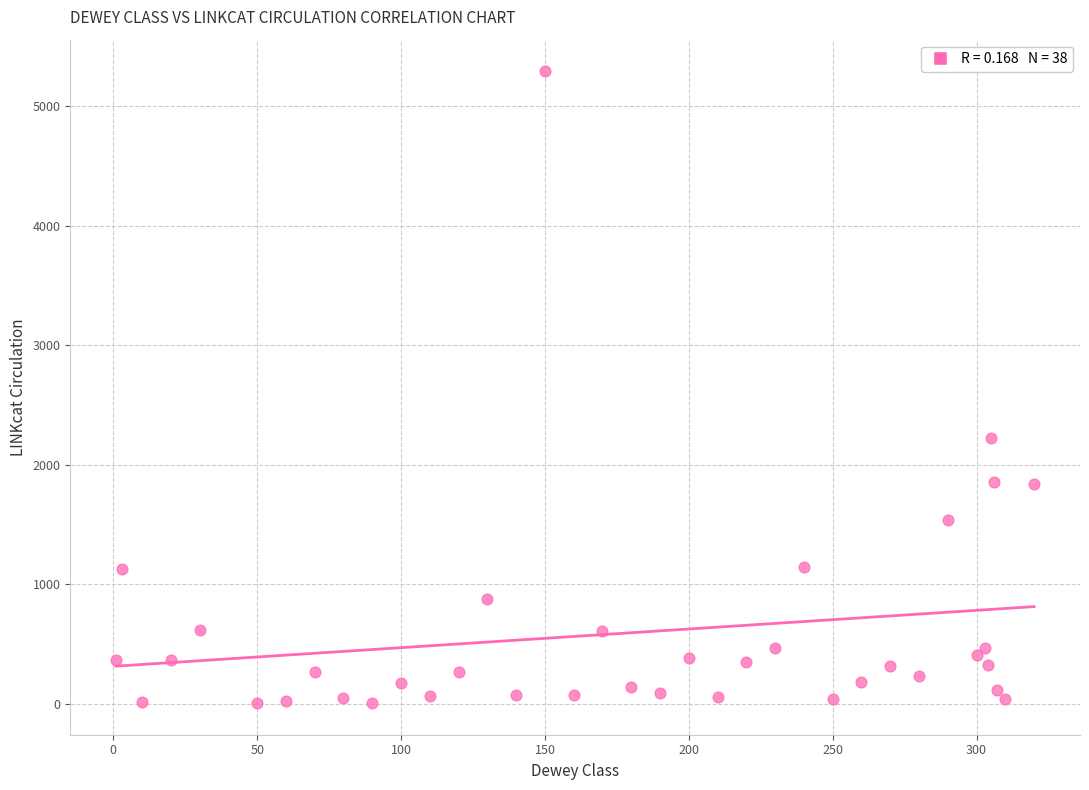

What is the range of Y values (max minus min)?

5291